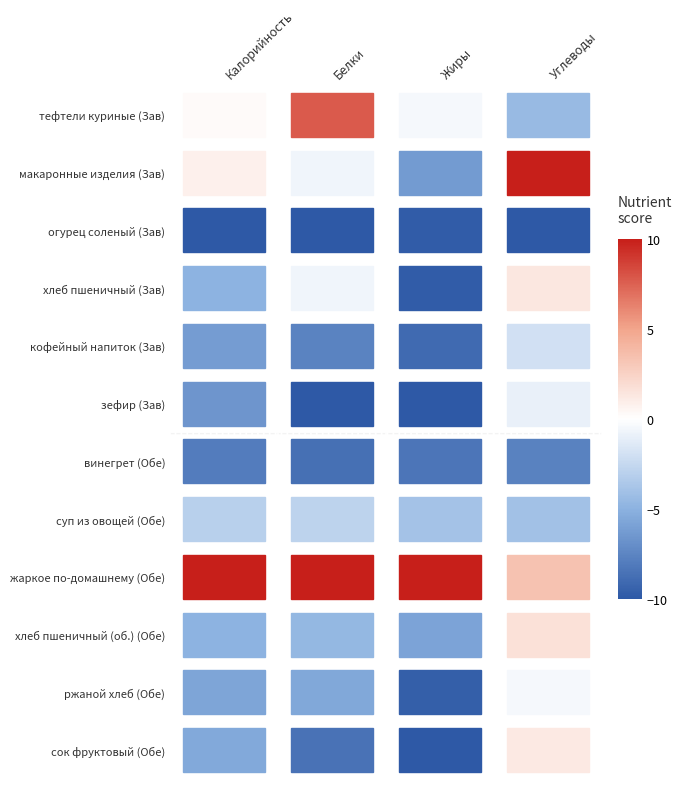

What is the difference between the хлеб пшеничный (об.) (Обе) values at Жиры and Углеводы?

7.5